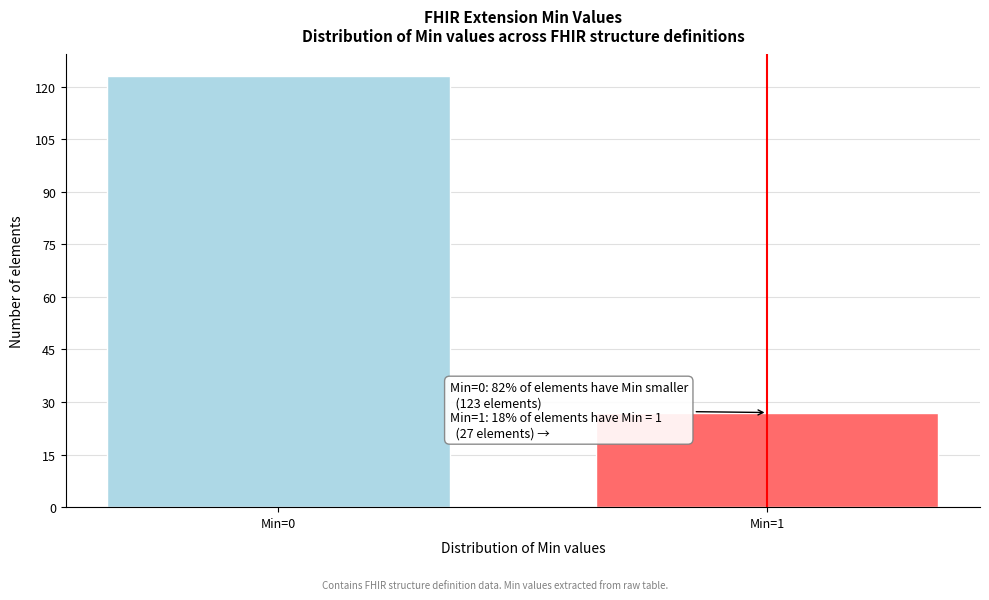

Reading right to left, what are all the values shown in this chart?

Min=1=27	Min=0=123